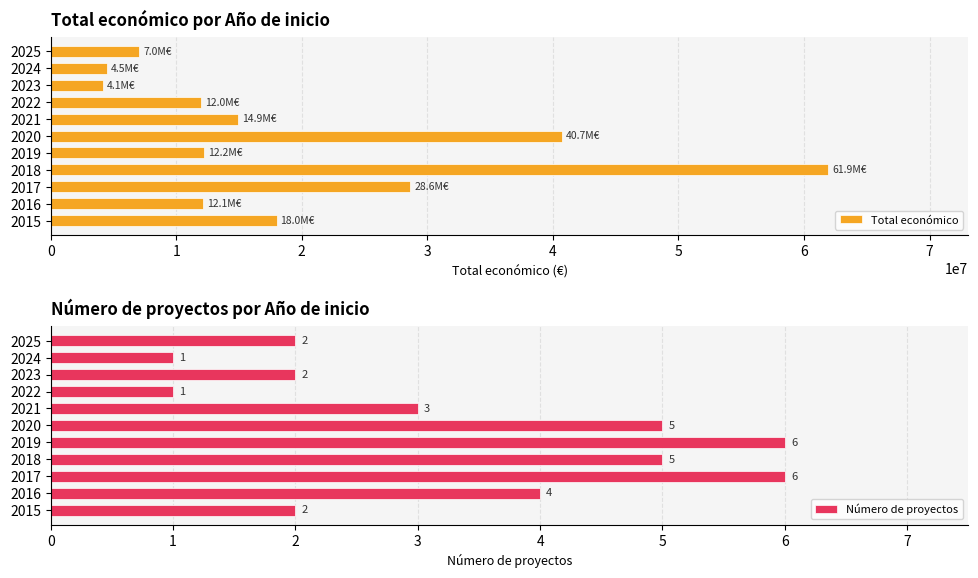

The value of Total económico at 2017 is 20026498. True or false?

False